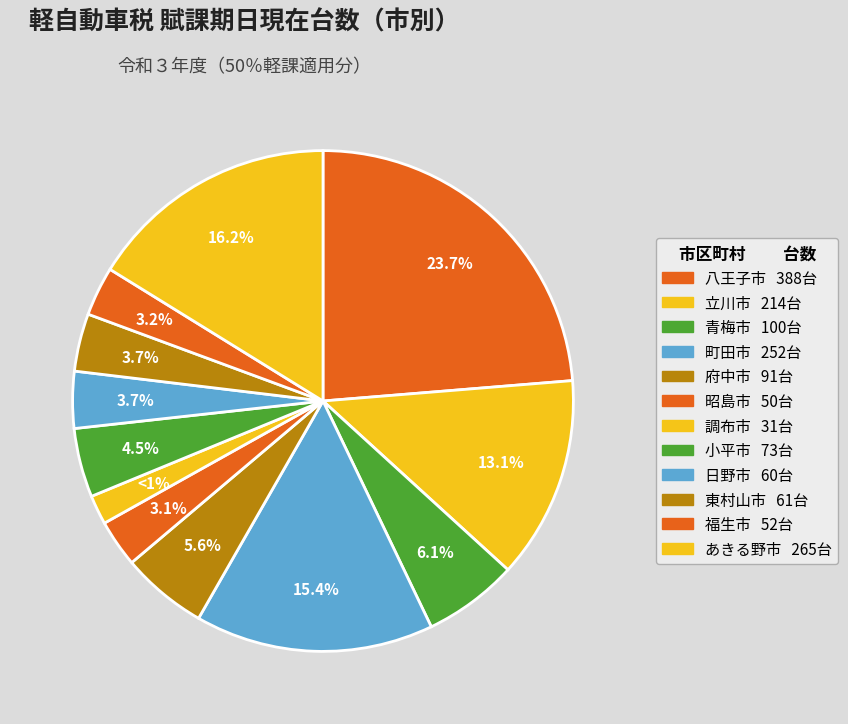

To the nearest percent, what is the difference between the largest and smallest slice percentages?

22%